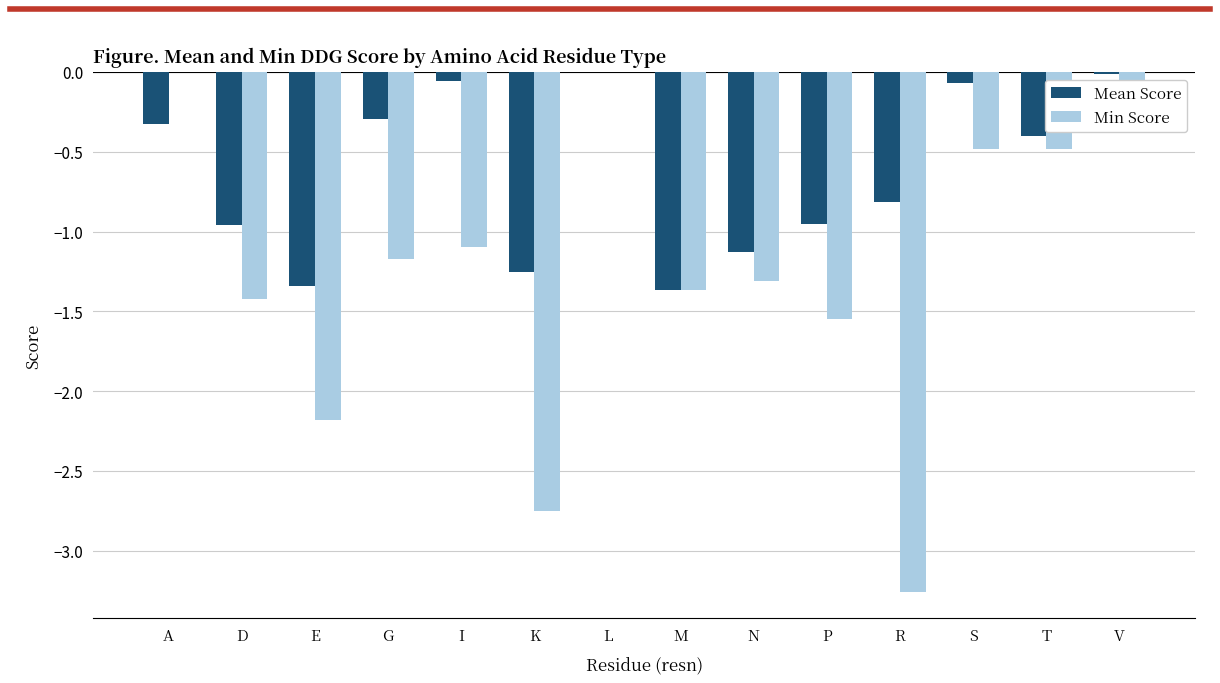

Where does the Min Score series first go above -1?

A